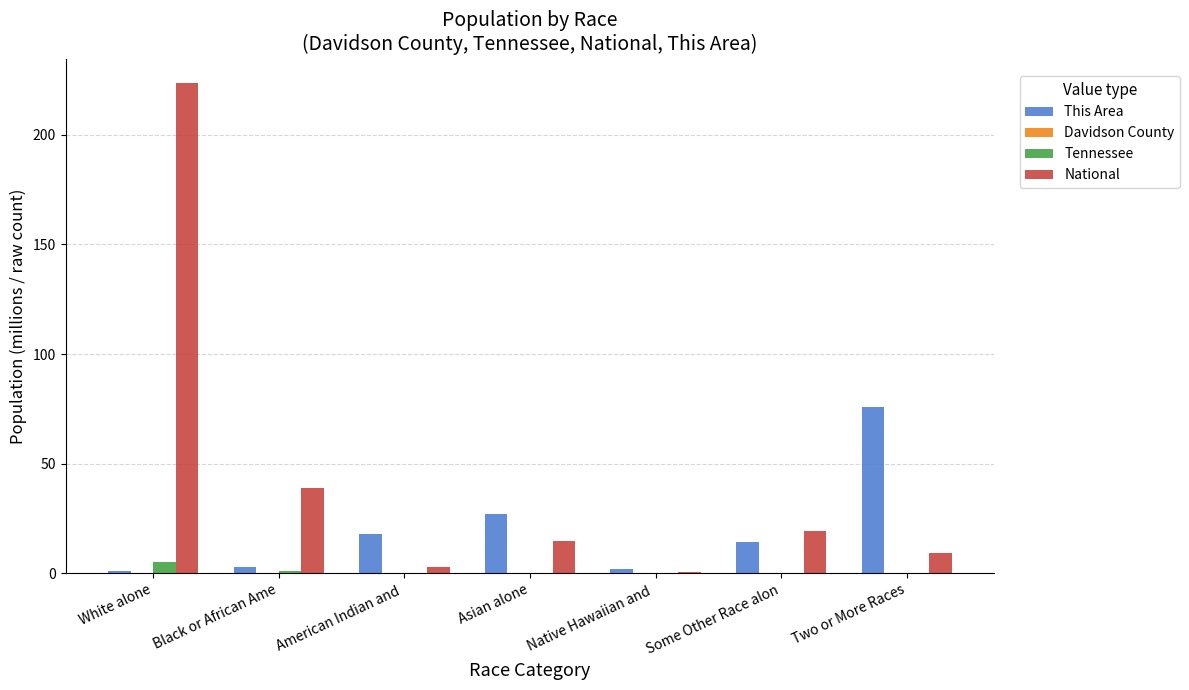

Is the value of This Area at Some Other Race alon greater than the value of National at White alone?

No